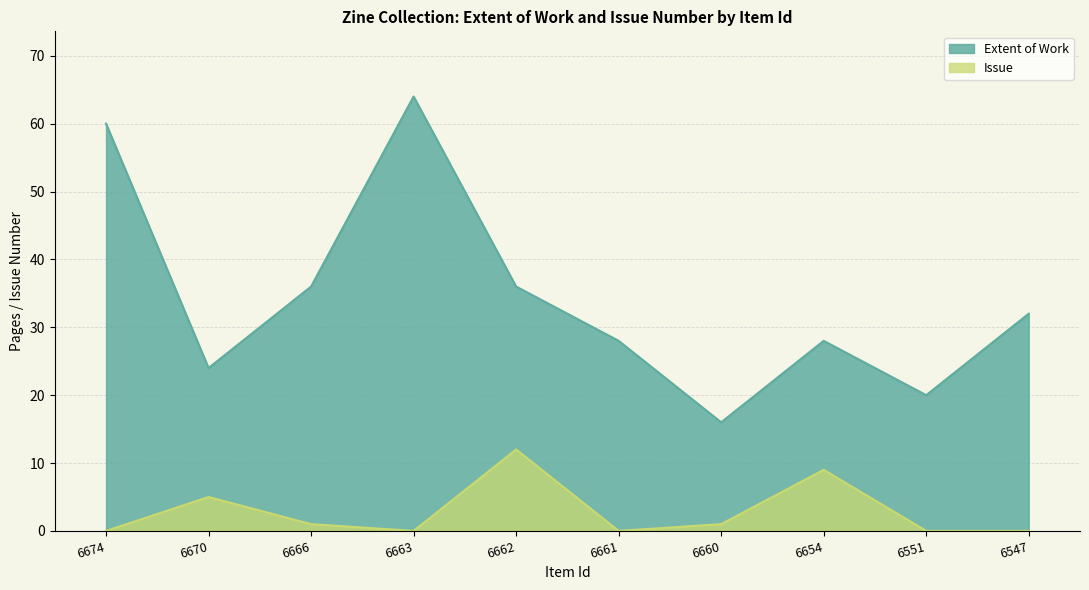

Between 6547 and 6670, which is larger?

6547